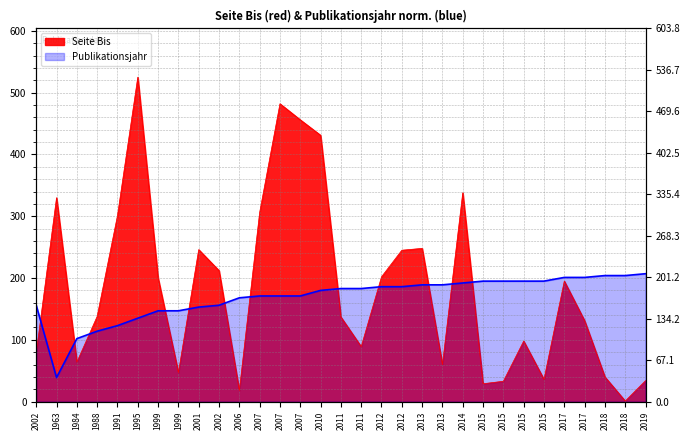

Does the chart have visible grid lines?

Yes